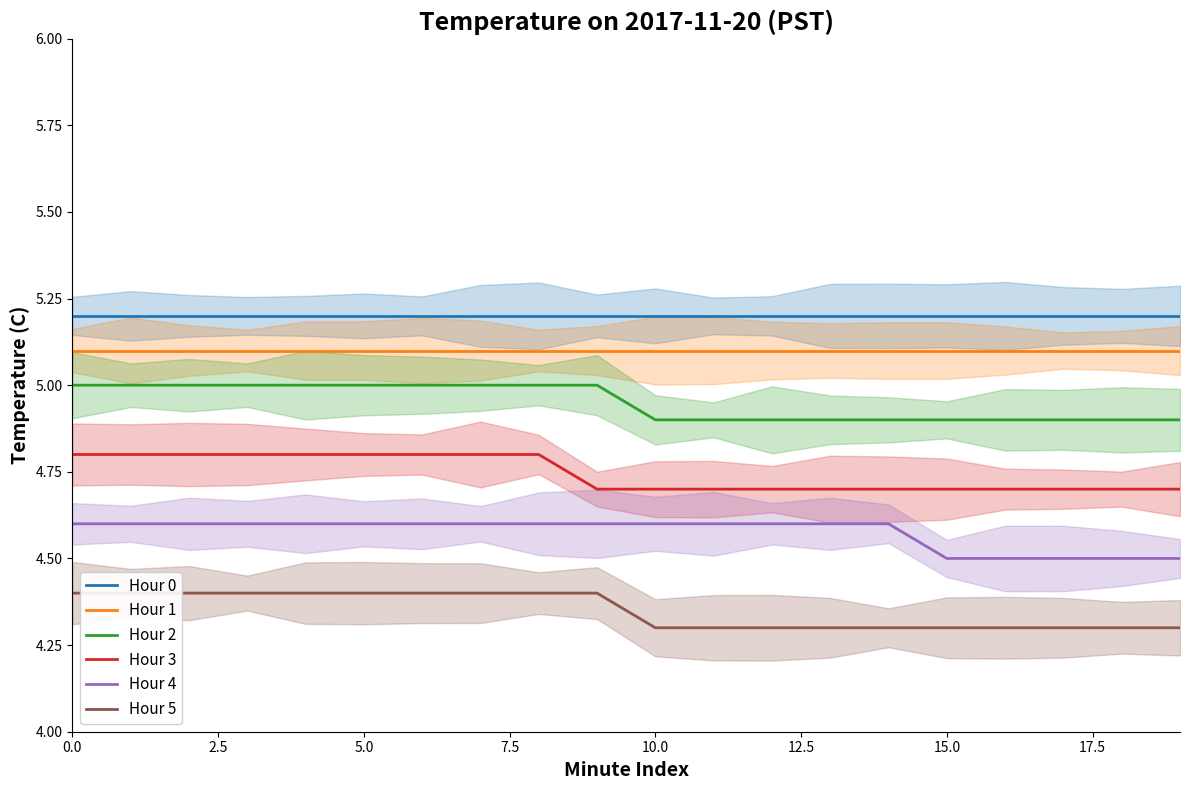

At how many categories does at least one series exceed 4?

20